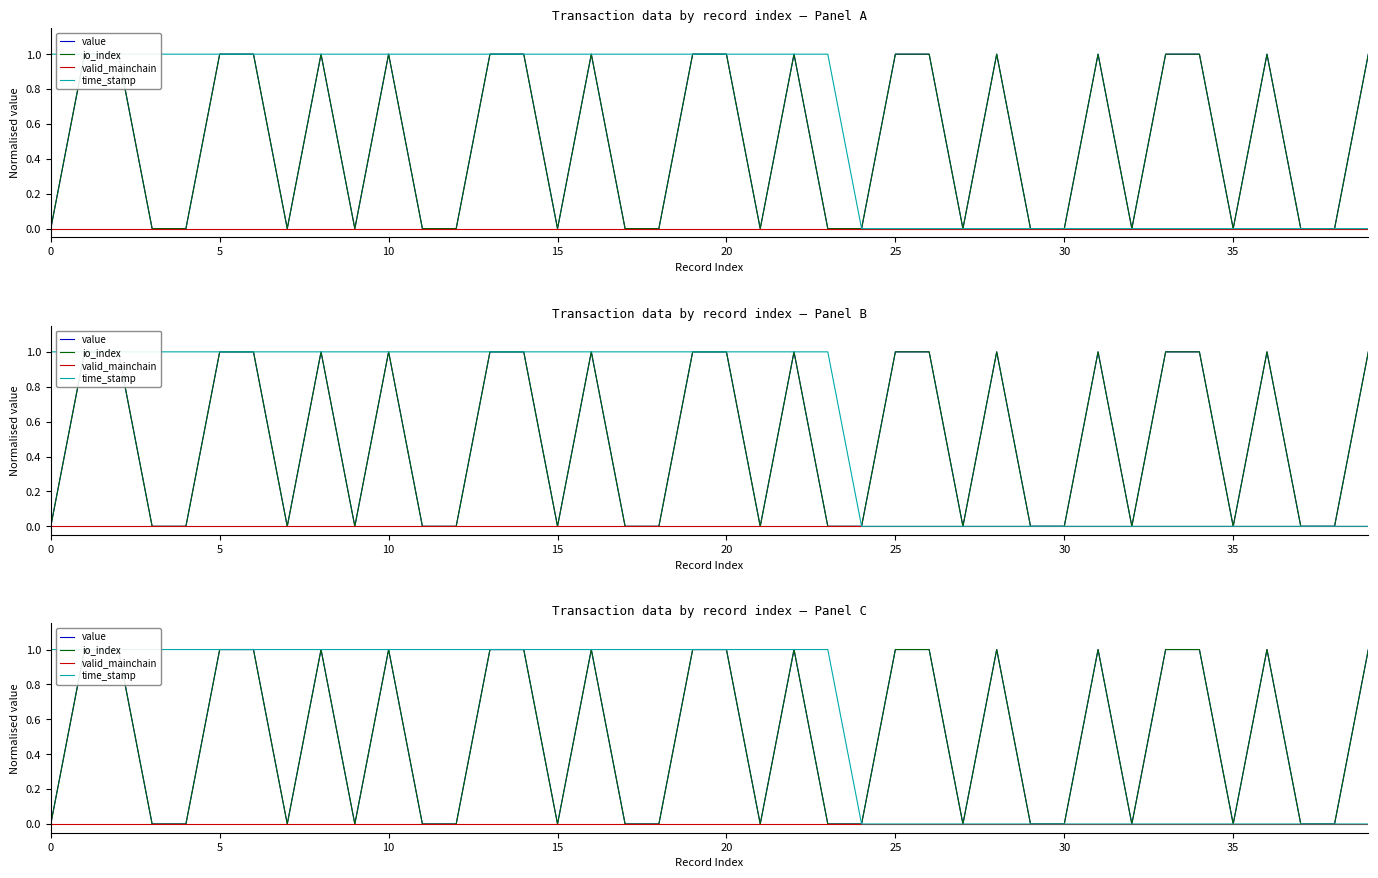

How many distinct data groups are displayed?

4